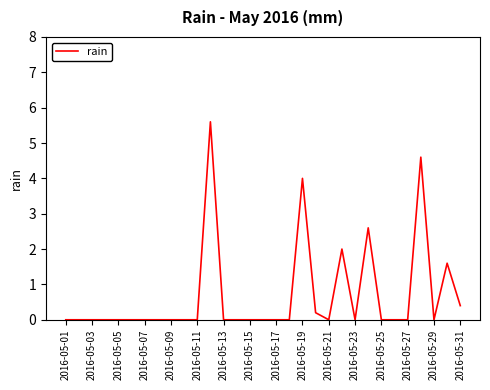

What is the maximum value shown in the chart?

5.6